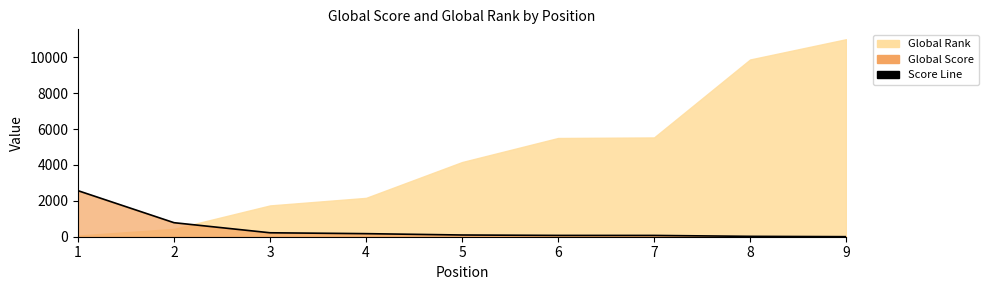

How many categories are shown in the chart?

9